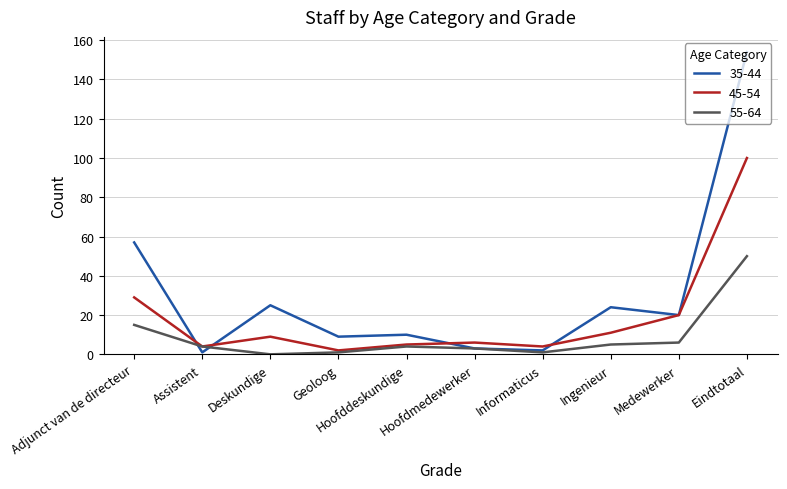

What is the spread (max minus min) of values at Informaticus?

3